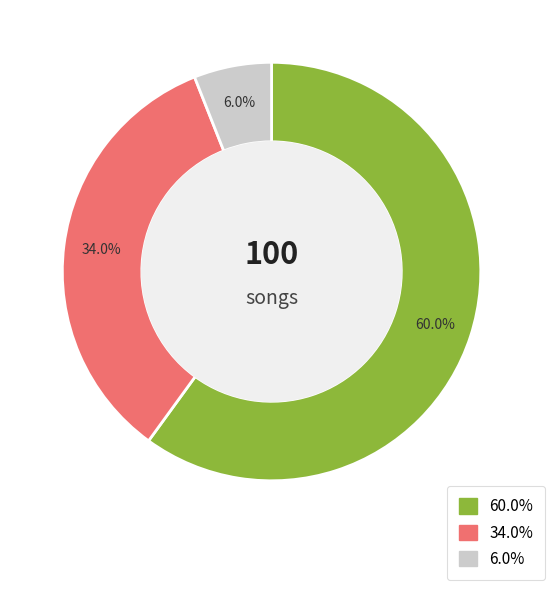

Is there a majority slice in this chart?

Yes